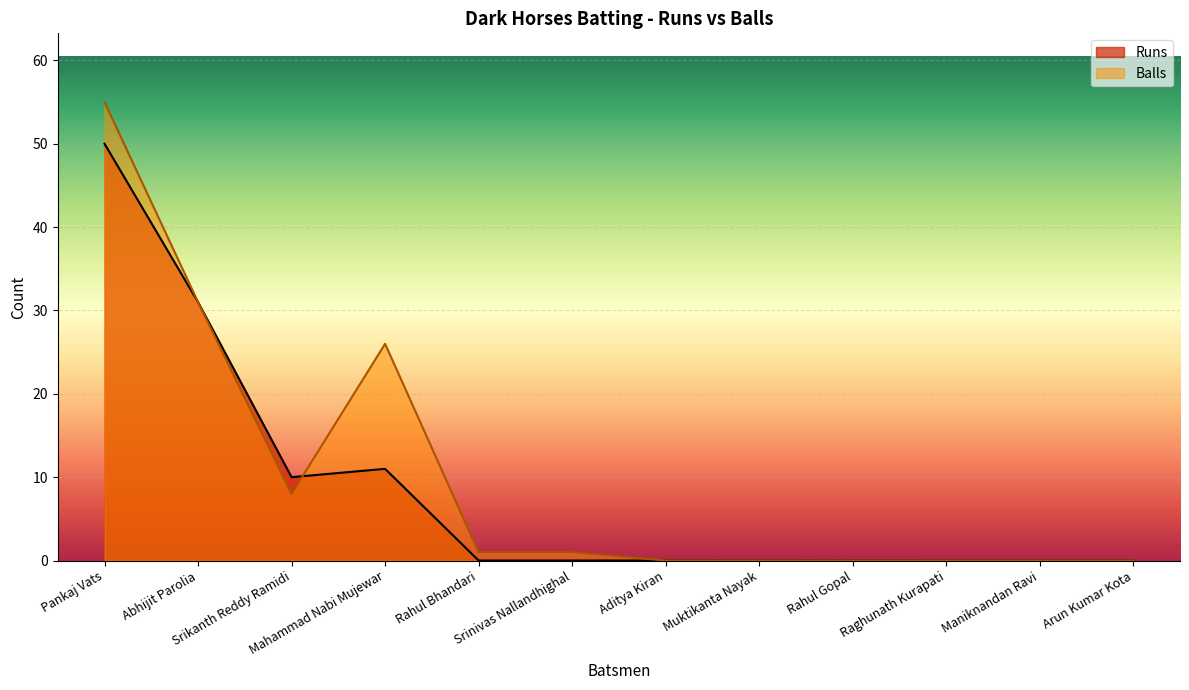

Where does the Balls series first go above 1?

Pankaj Vats